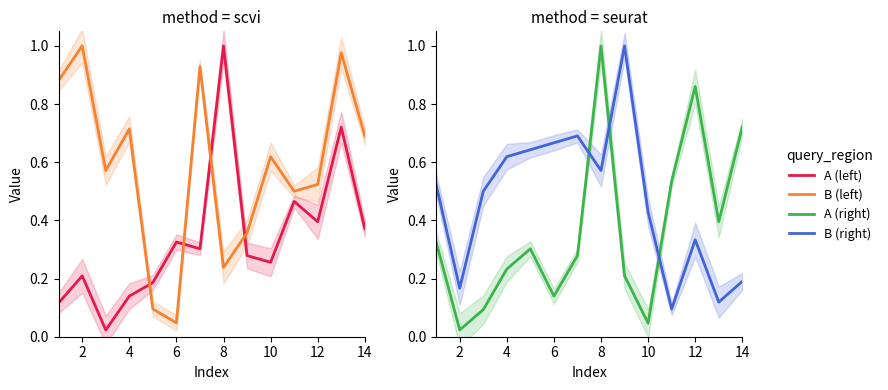

List the series in order of their peak value, highest first.

A (left), B (left), A (right), B (right)